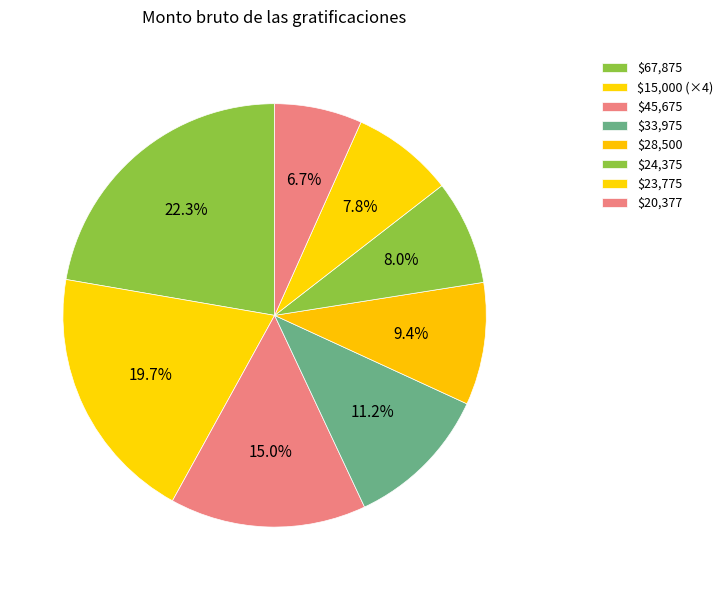

Count the number of slices in the pie.

8